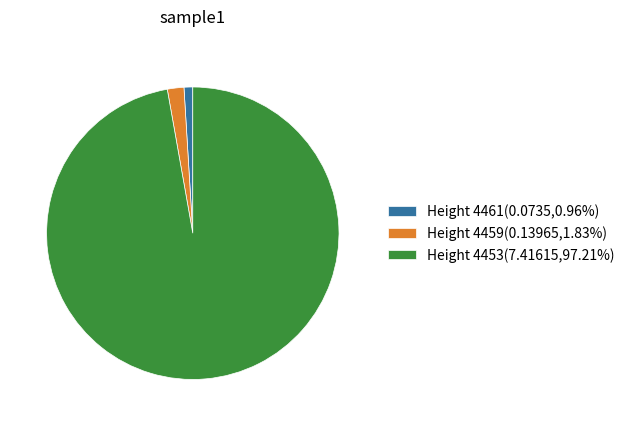

Is there any slice that represents more than half of the pie?

Yes